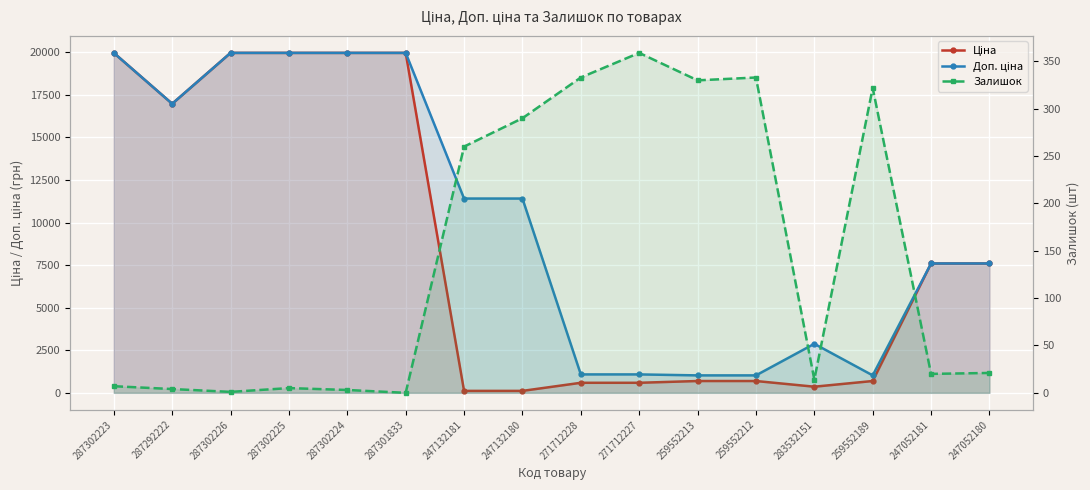

True or false: Ціна and Доп. ціна cross at least once.

False